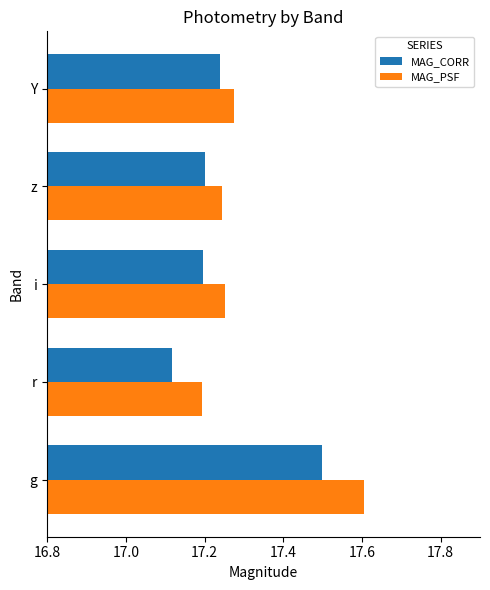

At which category is the sum across all series the highest?

g